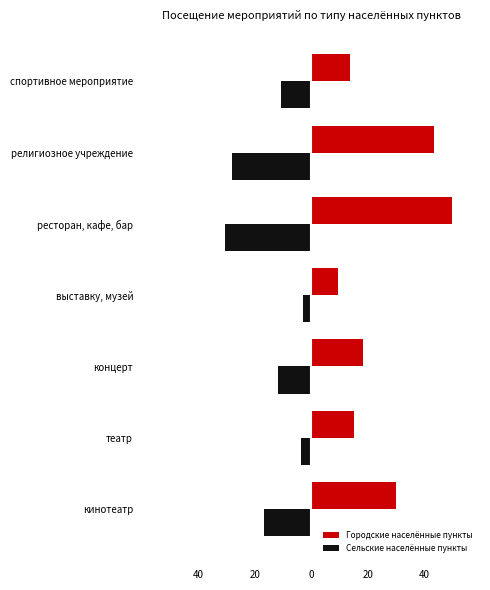

What is the difference between the second highest and minimum values in the Сельские населённые пункты series?

26.7